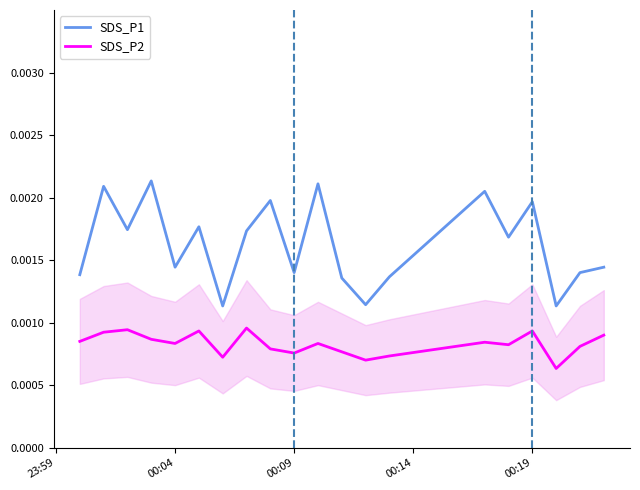

True or false: SDS_P1 and SDS_P2 intersect in this chart.

False